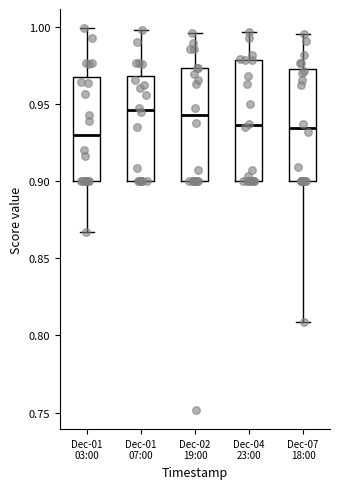

Reading left to right, transcribe this box plot: for each box, give where its median line is, the range the box spans, and where its two whiskers end, as read against the y-axis. The values are not printed on the chart, so give them approximately, as read against the axis.

Dec-01 03:00: median 0.930, box 0.900 to 0.965, whiskers 0.865 to 1.000
Dec-01 07:00: median 0.945, box 0.900 to 0.970, whiskers 0.900 to 1.000
Dec-02 19:00: median 0.945, box 0.900 to 0.975, whiskers 0.900 to 0.995
Dec-04 23:00: median 0.935, box 0.900 to 0.980, whiskers 0.900 to 0.995
Dec-07 18:00: median 0.935, box 0.900 to 0.975, whiskers 0.810 to 0.995